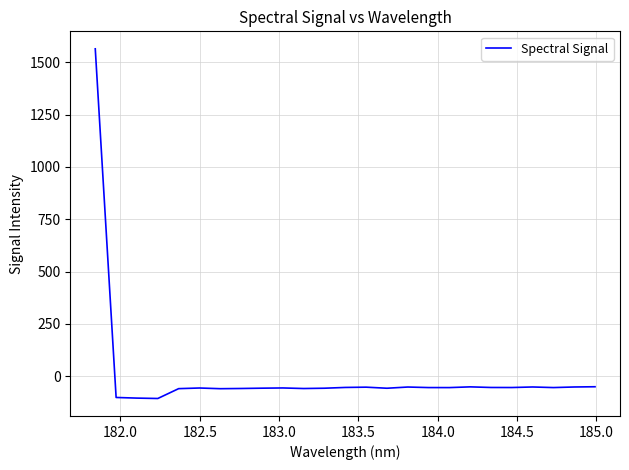

True or false: the data has more than 2 interior local peaks.

True